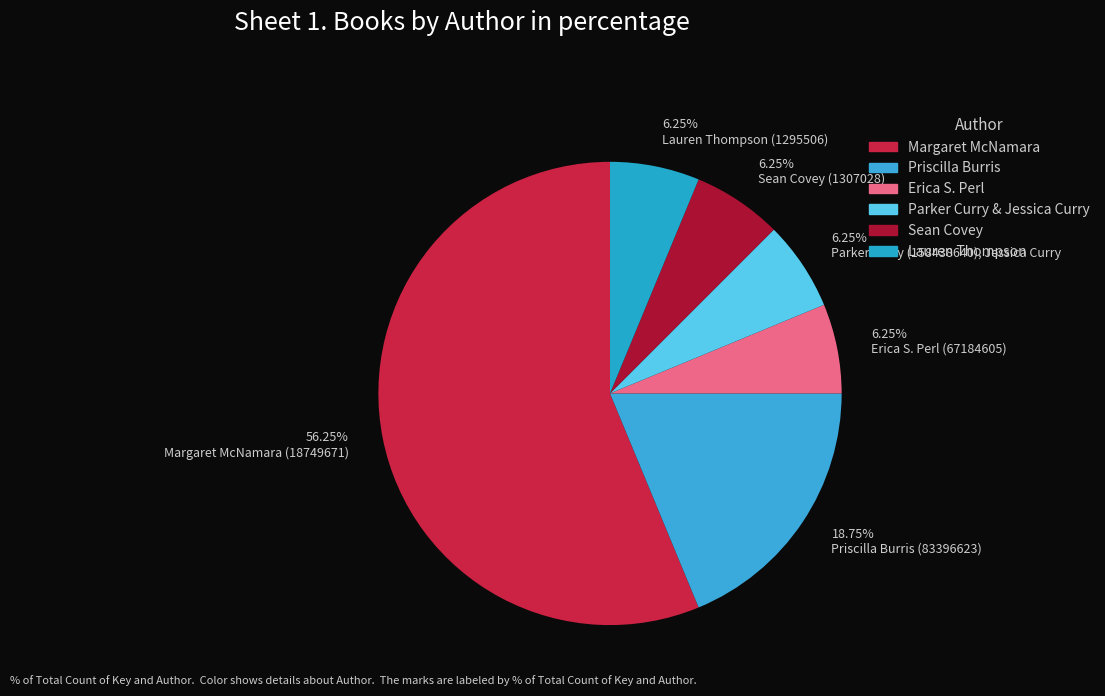

To the nearest percent, what is the average slice percentage?

17%